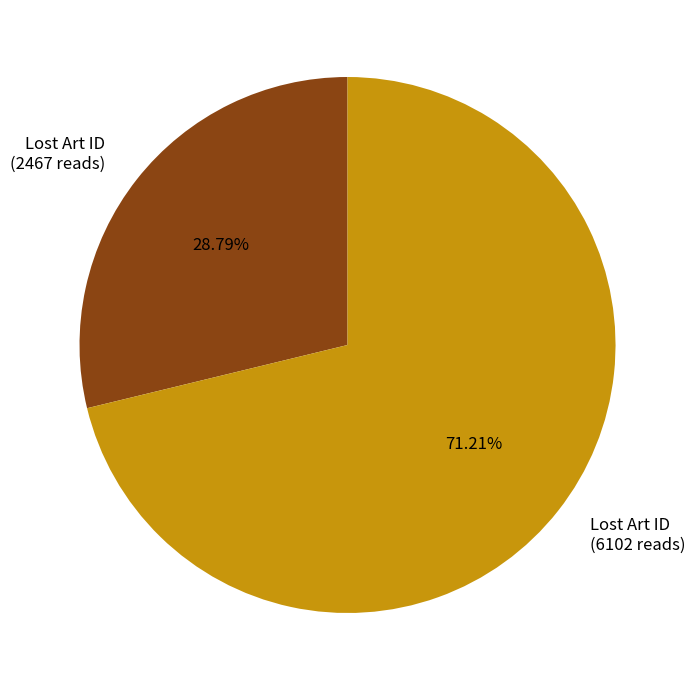

What is the smallest slice in the pie chart?

Lost Art ID (2467 reads)